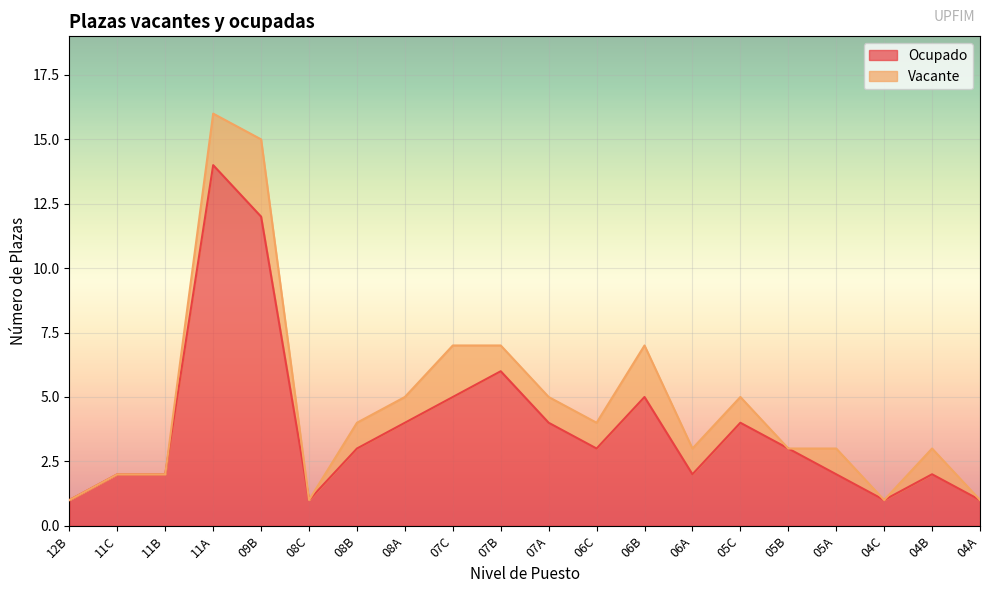

What is the total value across all series at 11C?

2